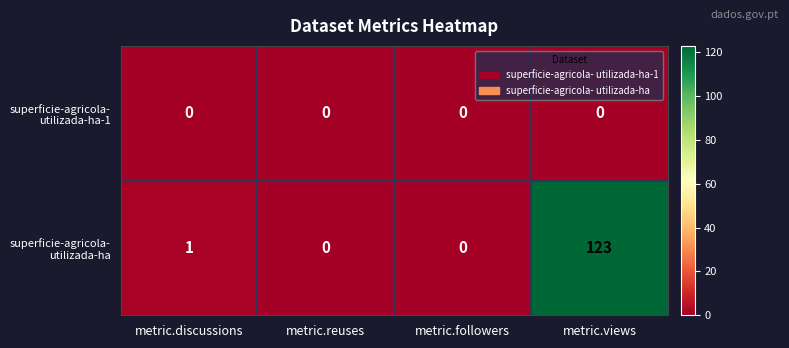

Which category has the highest value across all series?

metric.views